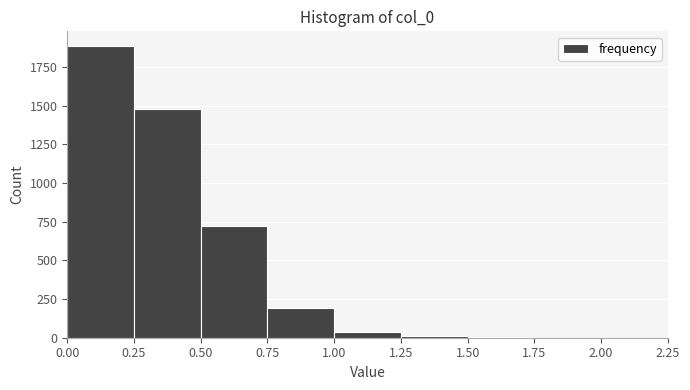

Reading left to right, list every bar in this chart as the range it spans on the x-axis followed by its height. The values are not printed on the chart, so give them approximately, as read against the axis.

0.00 to 0.25: 1900
0.25 to 0.50: 1500
0.50 to 0.75: 700
0.75 to 1.00: 200
1.00 to 1.25: under 50
1.25 to 1.50: under 50
1.50 to 1.75: under 50
1.75 to 2.00: 0
2.00 to 2.25: 0